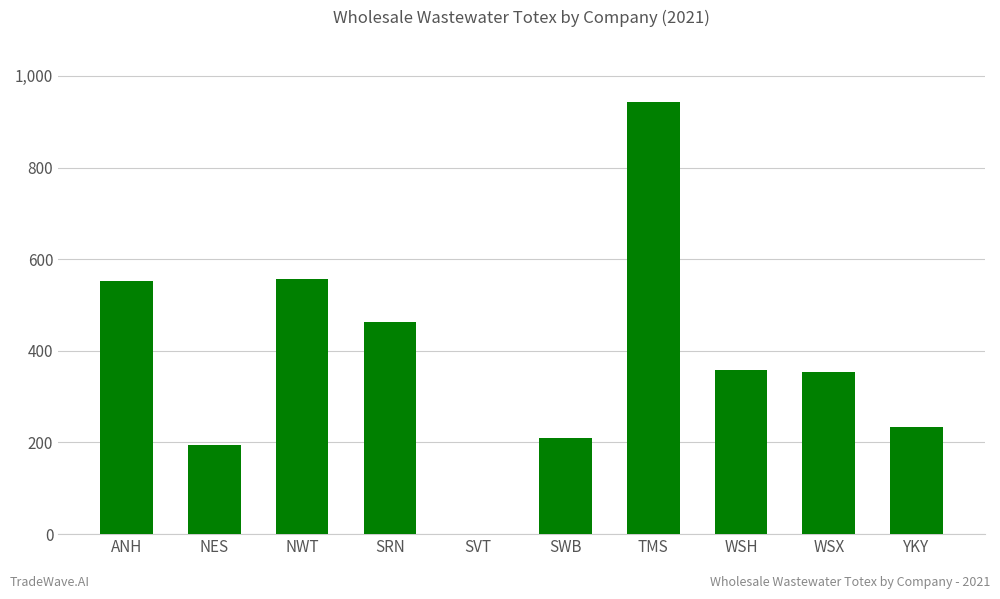

Is it true that the value at WSX is 483.0?

False